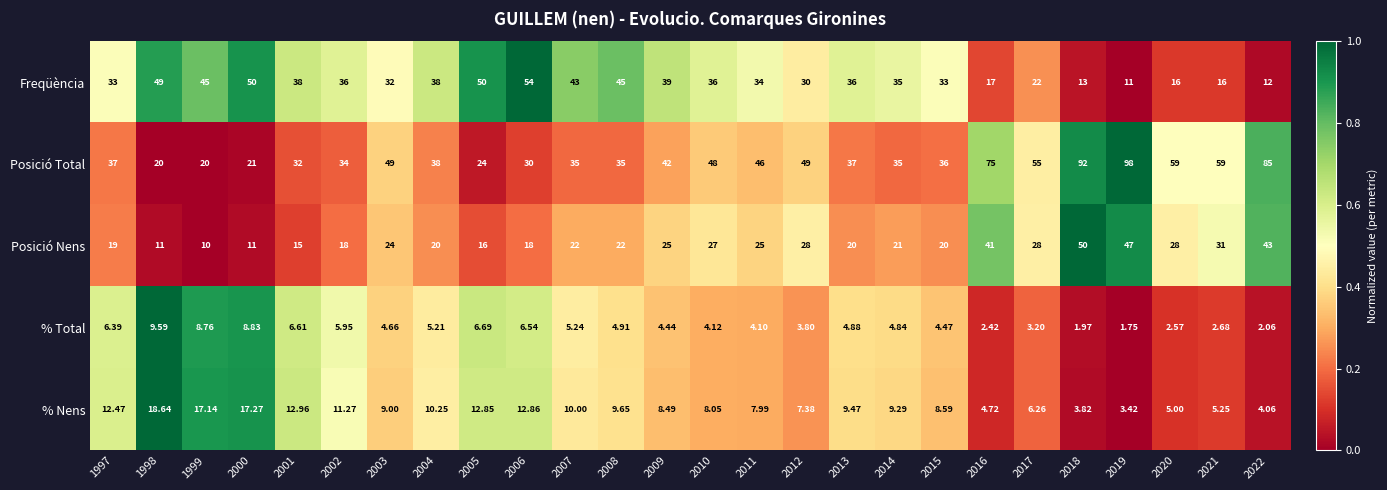

List the series in order of their peak value, lowest first.

% Total, % Nens, Posició Nens, Freqüència, Posició Total